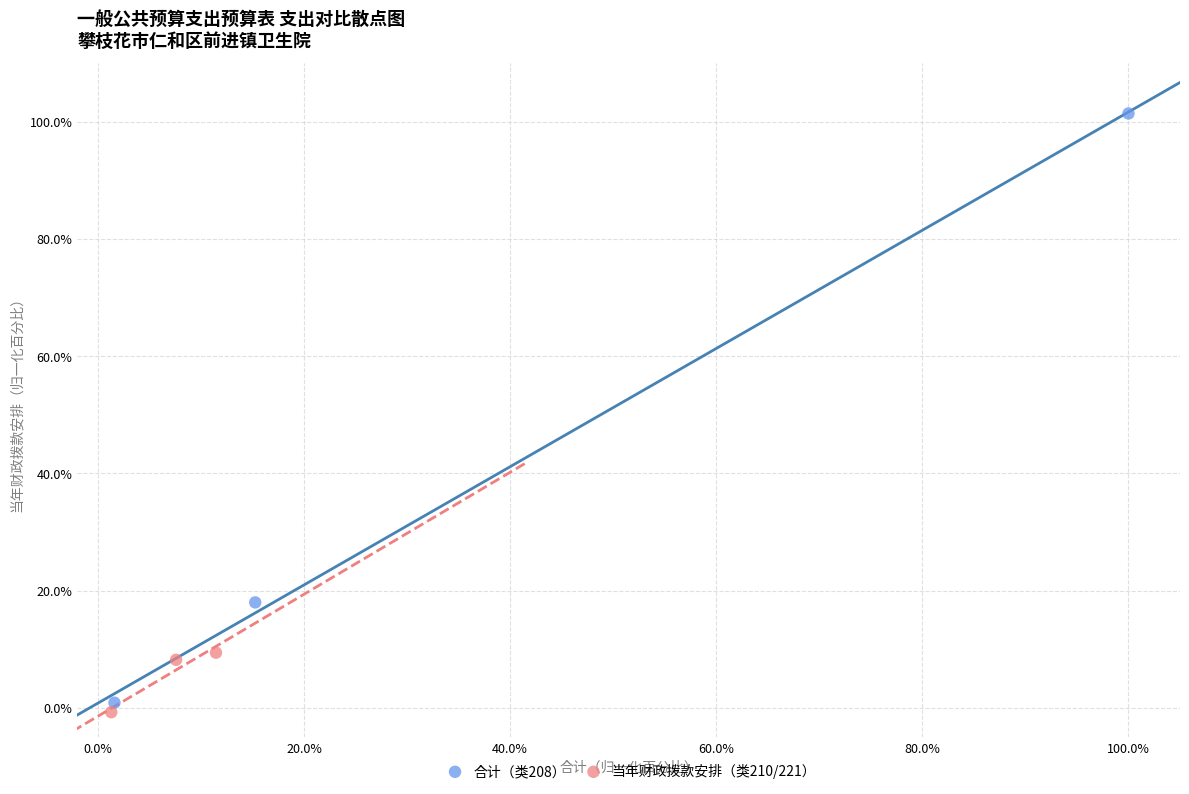

Which series contains the highest Y value?

合计（类208）